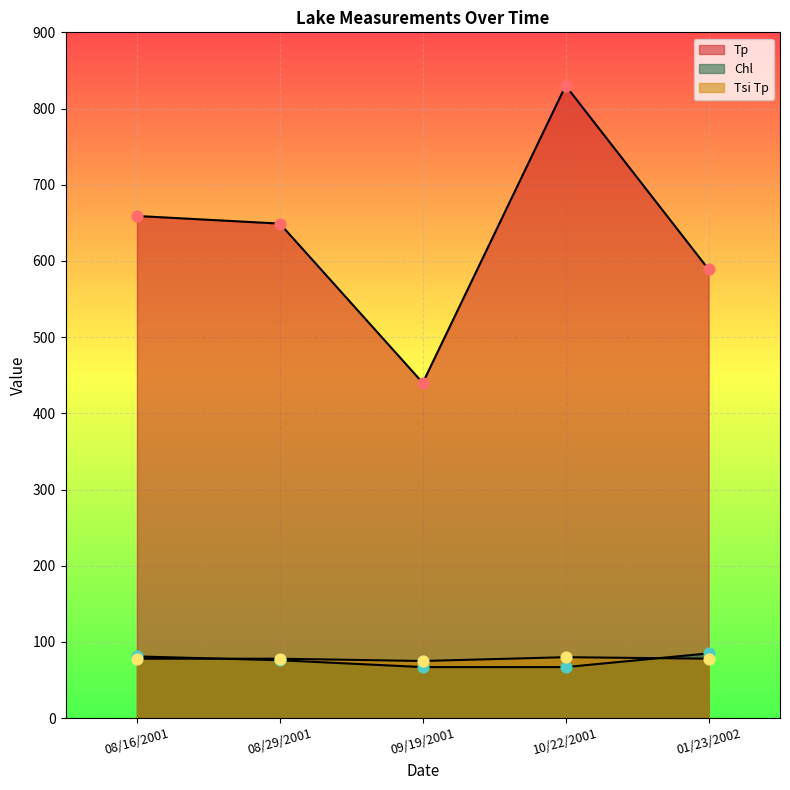

Which series reaches the minimum Y coordinate?

Chl